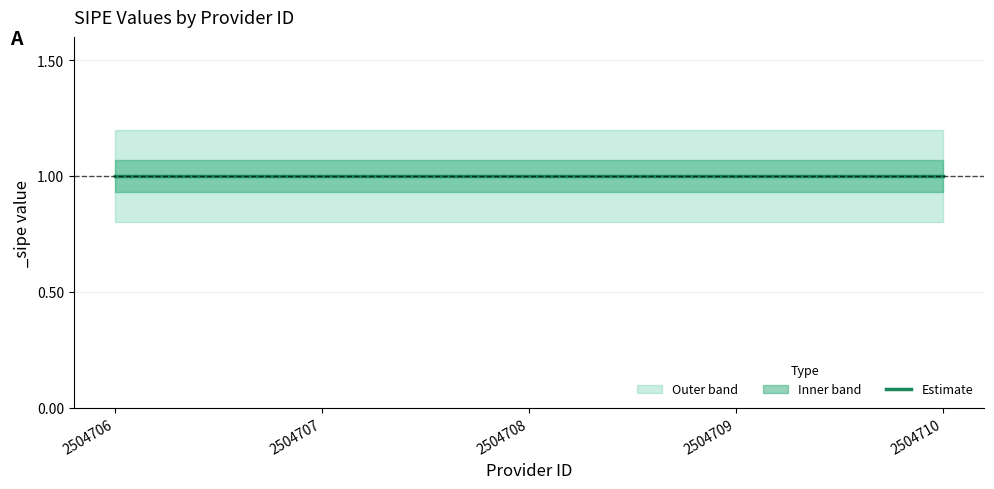

What is the sum of the _sipe_lower values at 2504708 and 2504710?

1.6